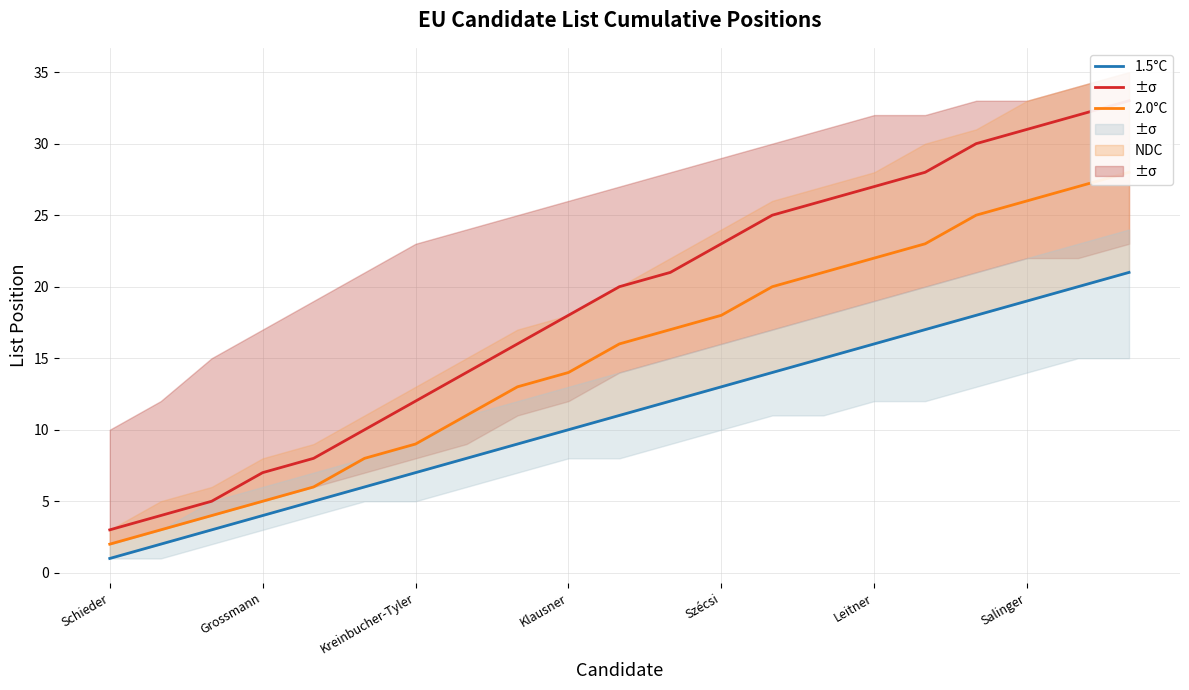

Is the value of 1.5°C at Grossmann greater than the value of NDC at Schieder?

No